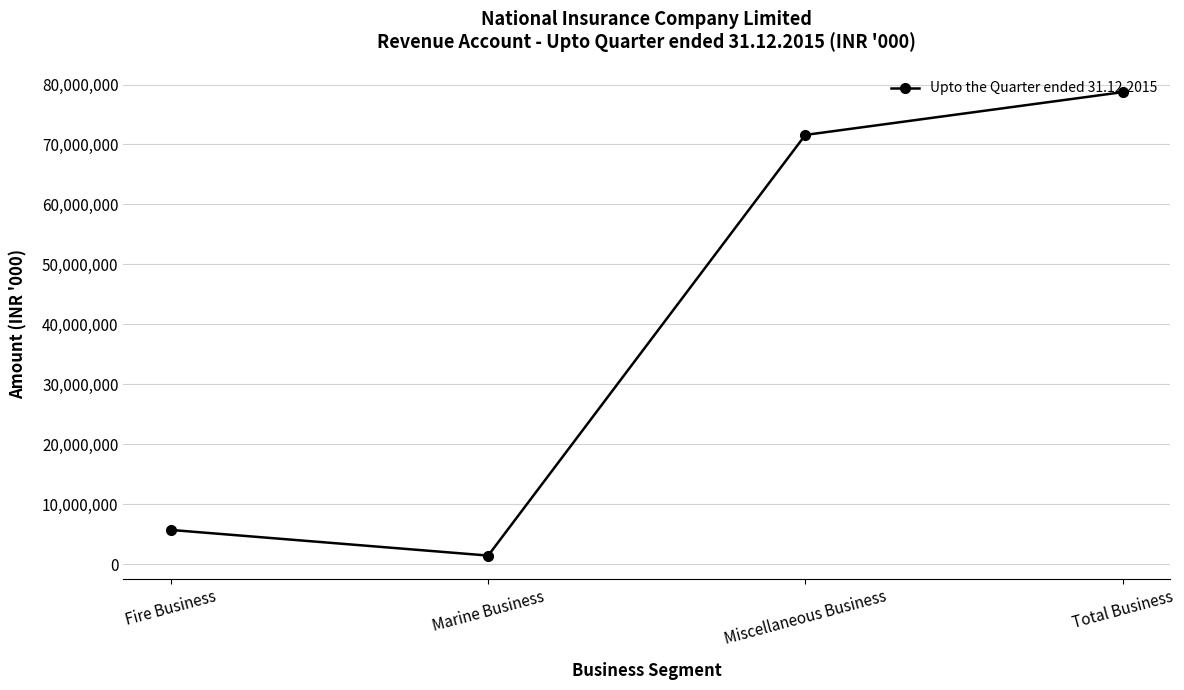

Is it true that the value at Total Business is 113434382.3?

False